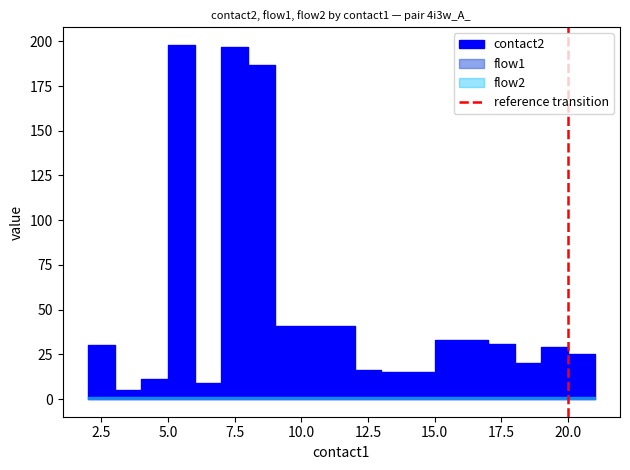

What is the change in value from 0.0 to 2.5?

+1